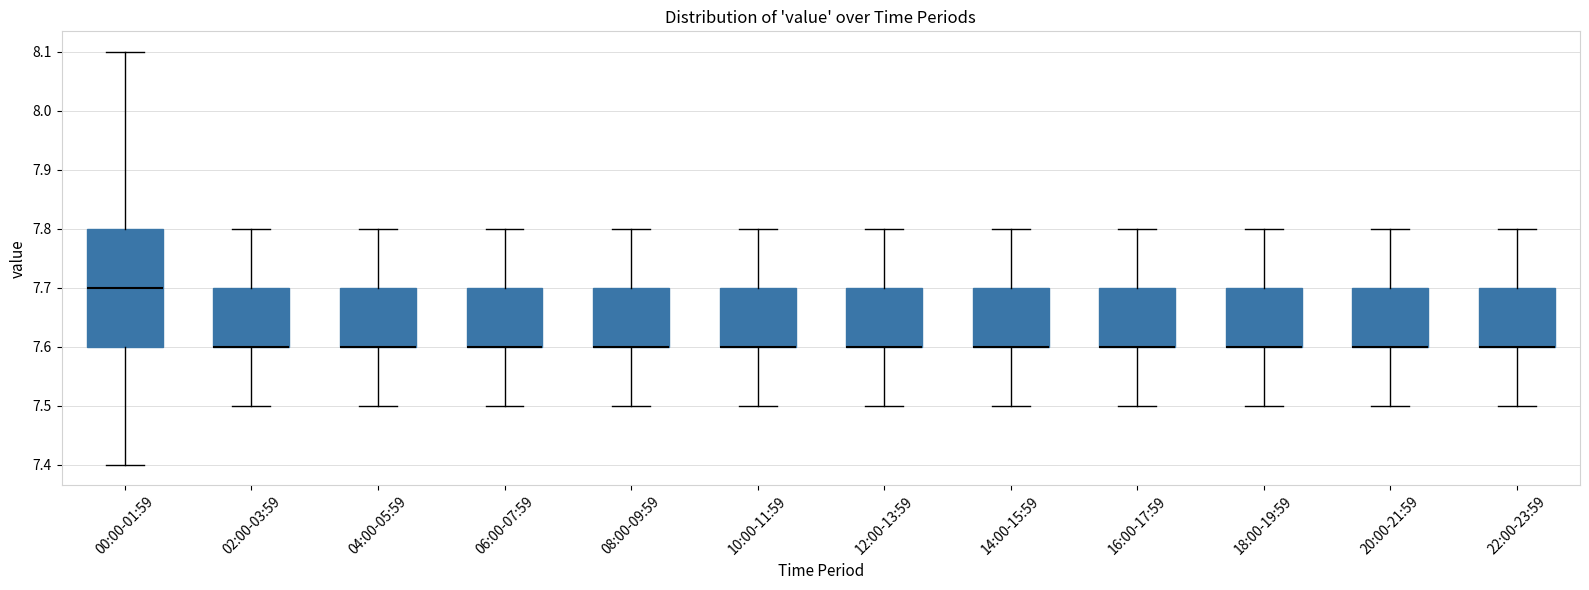

Where is the upper edge of the box for 00:00-01:59 on the y-axis? The values are not printed on the chart, so give them approximately, as read against the axis.

7.8